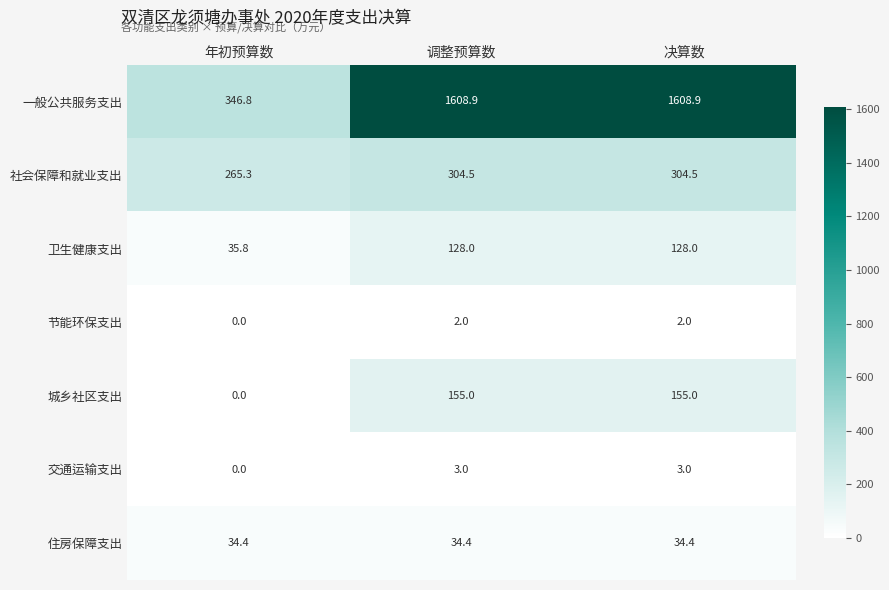

Reading right to left, extract all data points from this chart.

一般公共服务支出: 1608.9	1608.9	346.8
社会保障和就业支出: 304.5	304.5	265.3
卫生健康支出: 128.0	128.0	35.8
节能环保支出: 2.0	2.0	0.0
城乡社区支出: 155.0	155.0	0.0
交通运输支出: 3.0	3.0	0.0
住房保障支出: 34.4	34.4	34.4